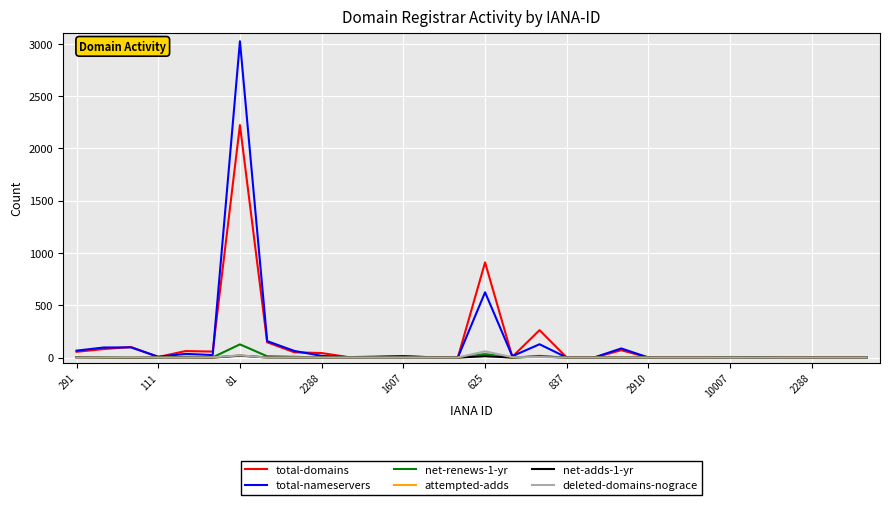

Which series has the largest range (max minus min)?

total-nameservers